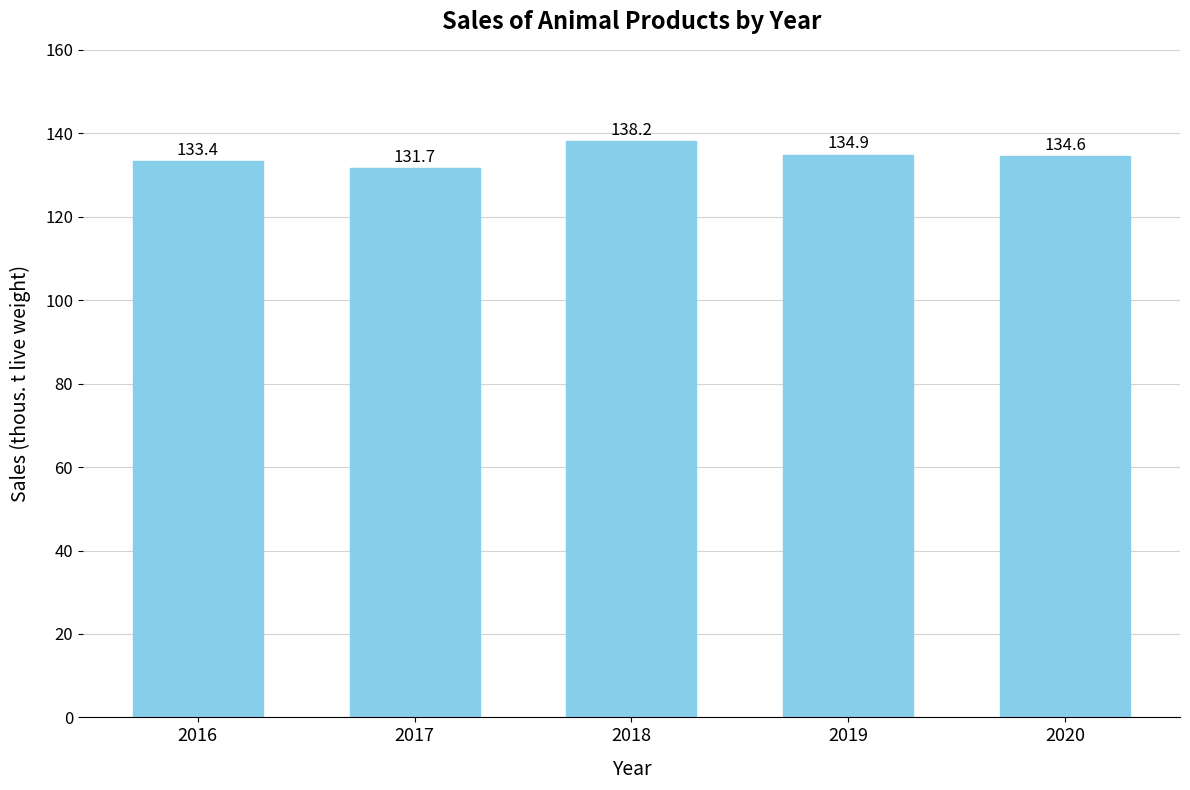

Reading right to left, extract all data points from this chart.

134.6	134.9	138.2	131.7	133.4